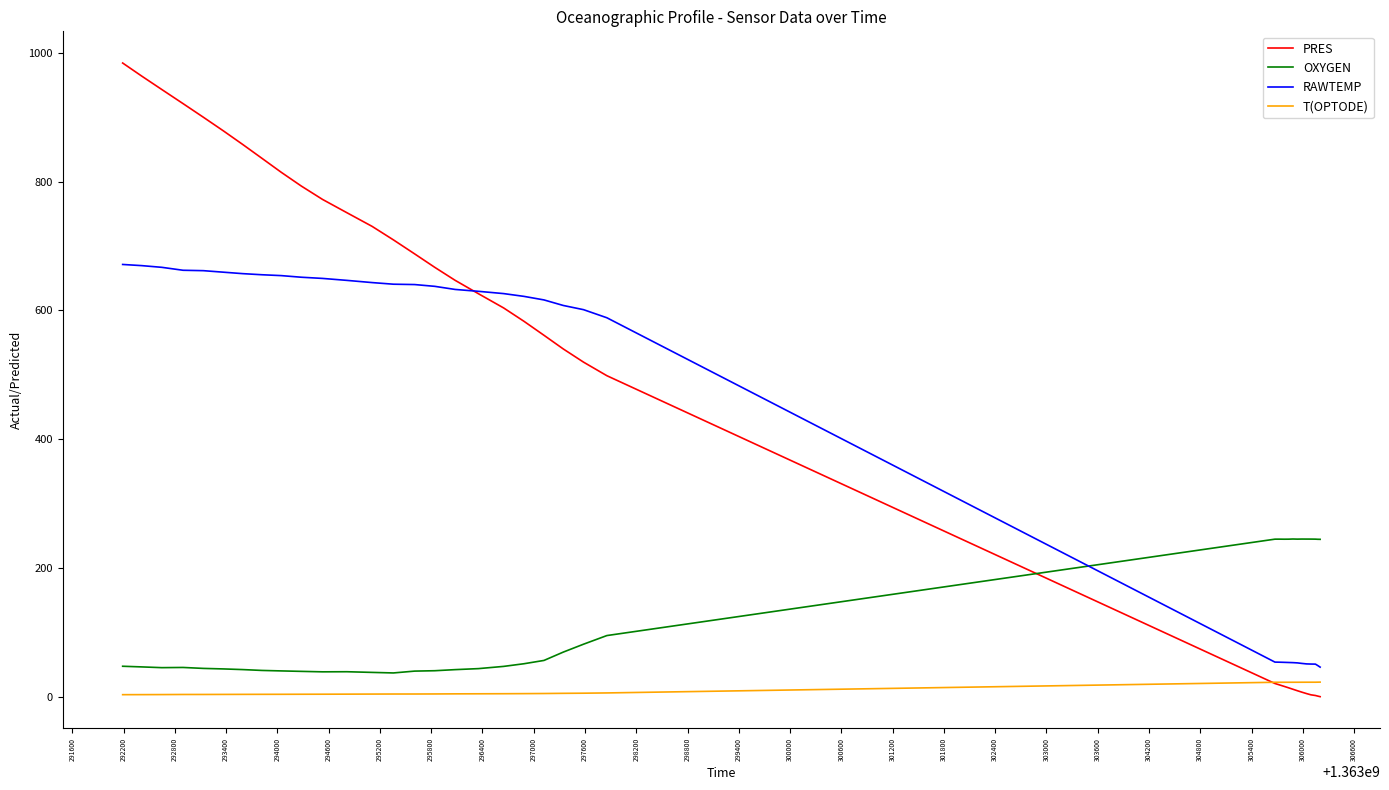

In OXYGEN, how many points are higher than both neighbors (excluding endpoints)?

5